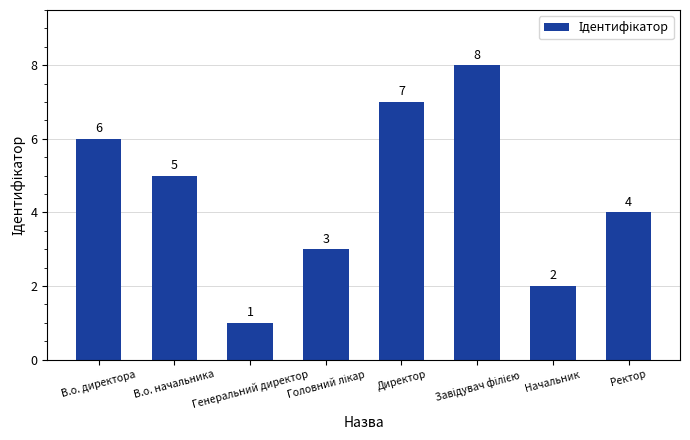

The chart shows a value of 1 at Начальник. True or false?

False